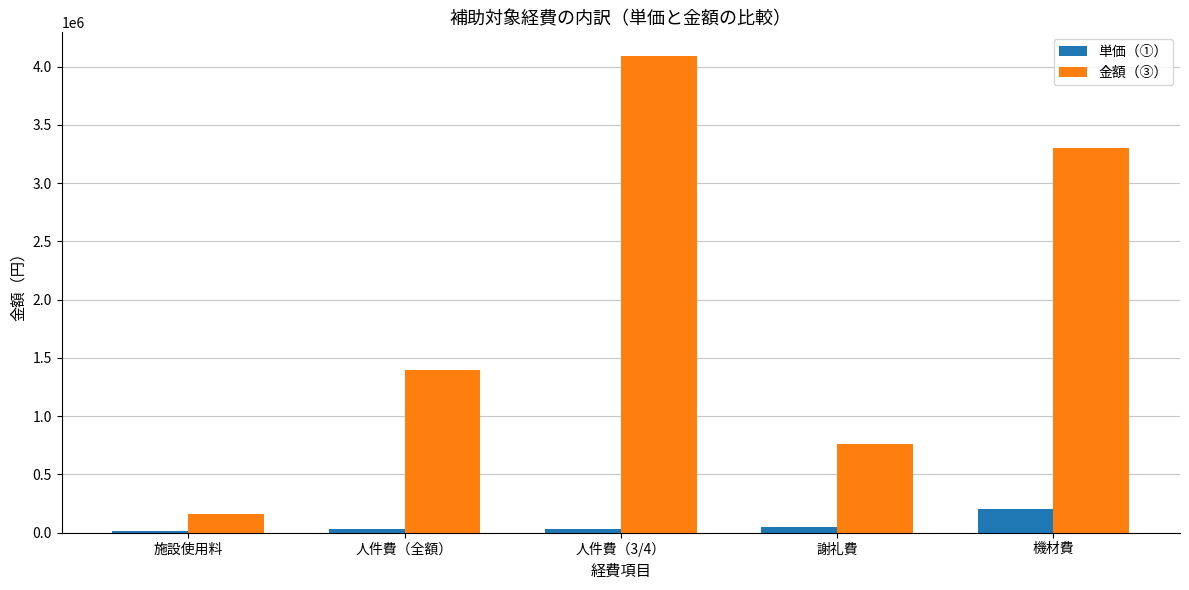

Is it true that 金額（③） equals 524541 at 謝礼費?

False